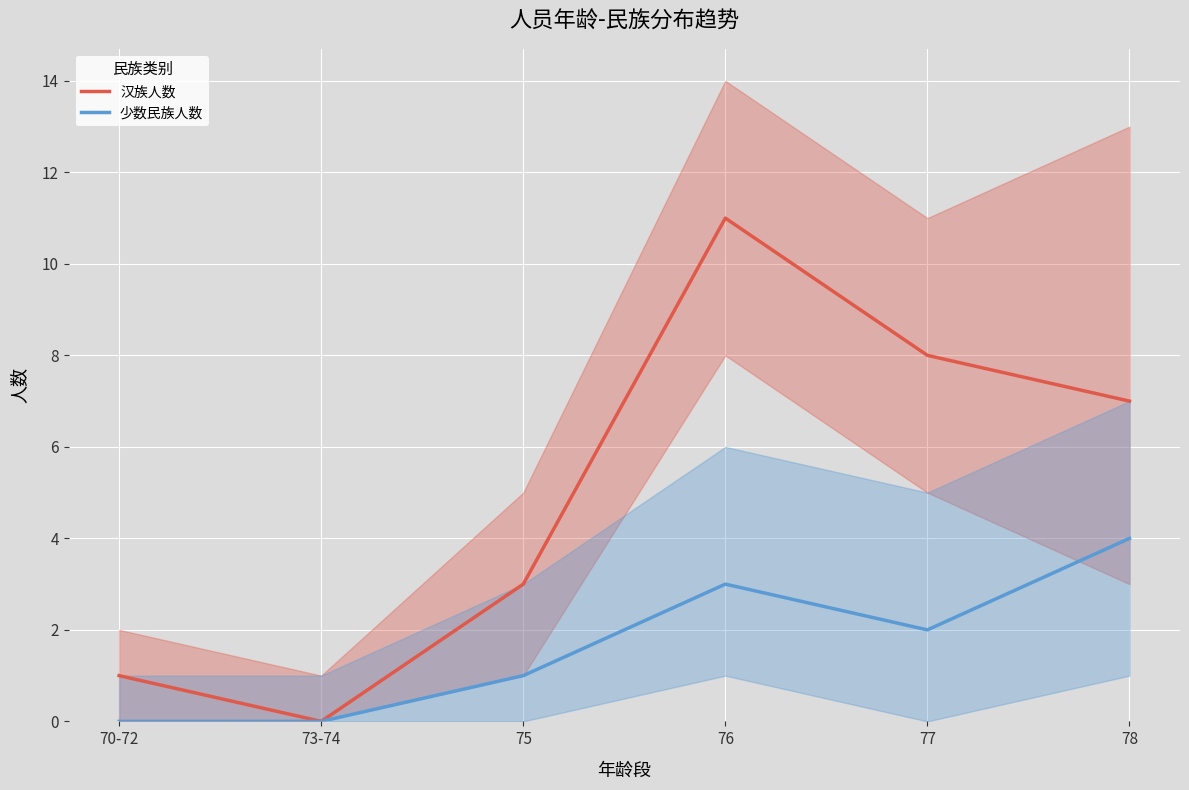

Read the 少数民族人数 value at 76.

3